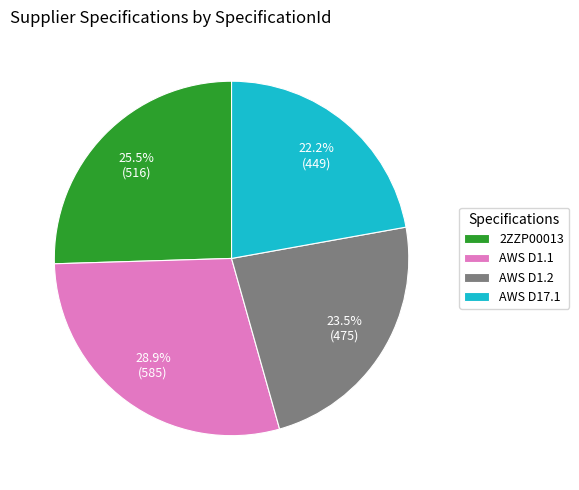

Do AWS D1.2 and AWS D1.1 together represent more than half of the pie?

Yes